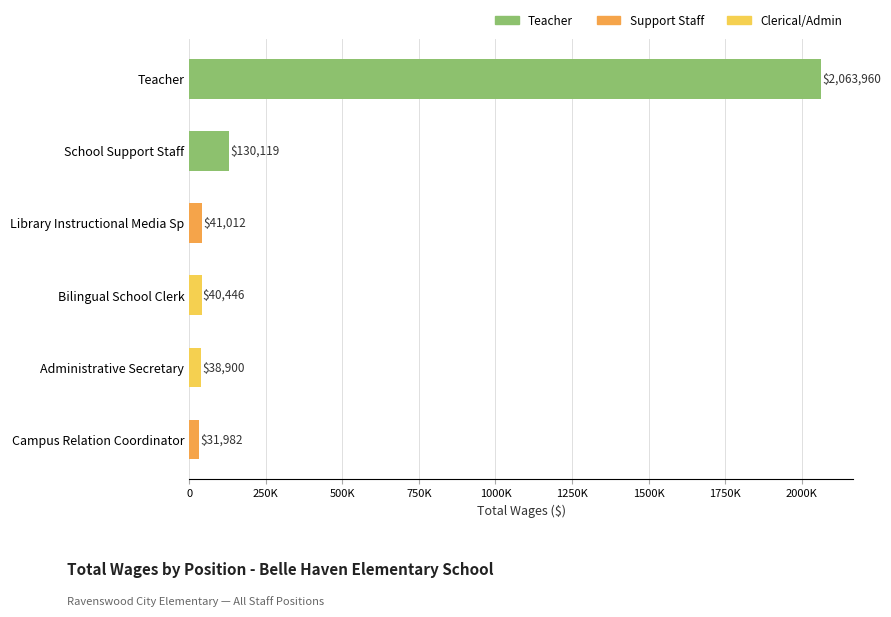

Are the bars horizontal?

Yes